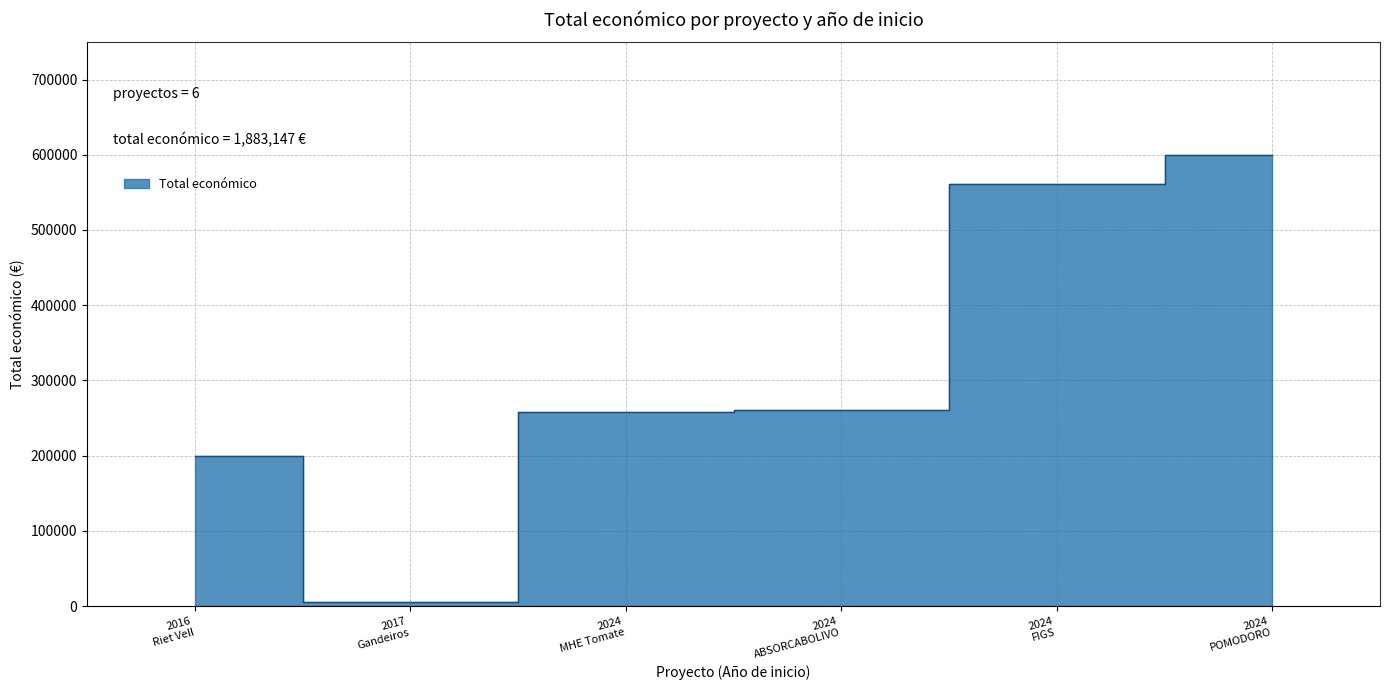

True or false: the data shows 560529 at 2024.

True